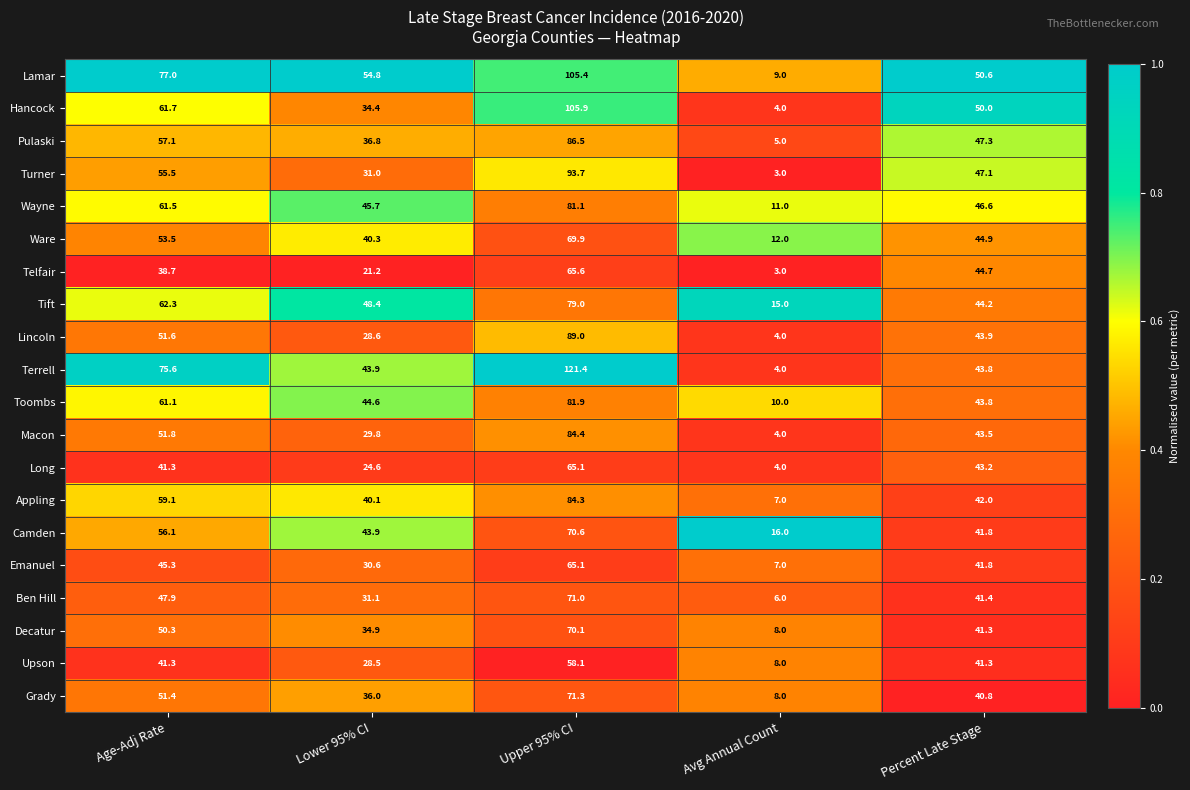

List the labels in order of Camden value, largest first.

Upper 95% CI, Age-Adj Rate, Lower 95% CI, Percent Late Stage, Avg Annual Count